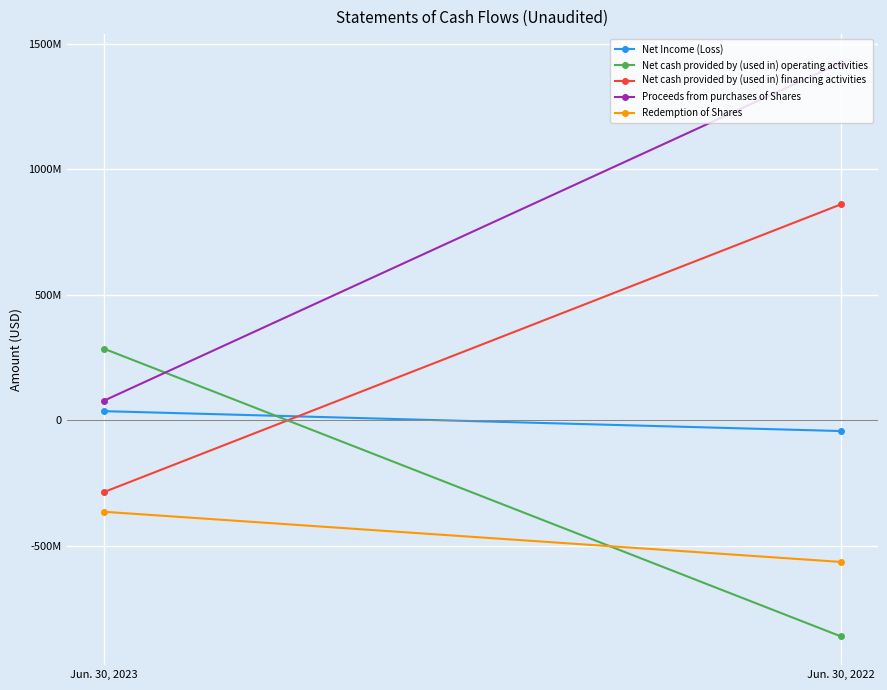

At which label is Net Income (Loss) closest to -2847106?

Jun. 30, 2023